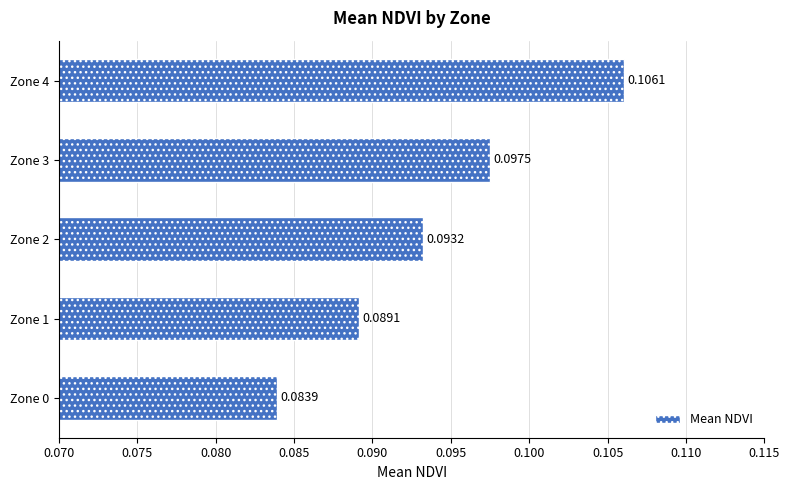

Which has a higher value, Zone 0 or Zone 1?

Zone 1